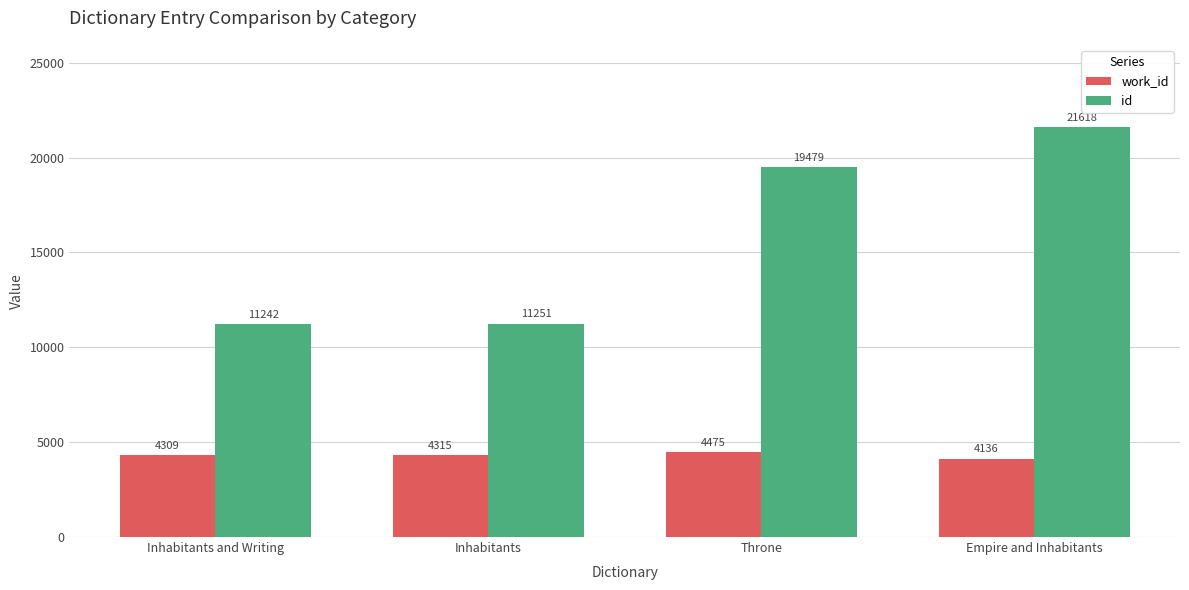

Reading left to right, list all the values displayed in this chart.

work_id: 4309	4315	4475	4136
id: 11242	11251	19479	21618